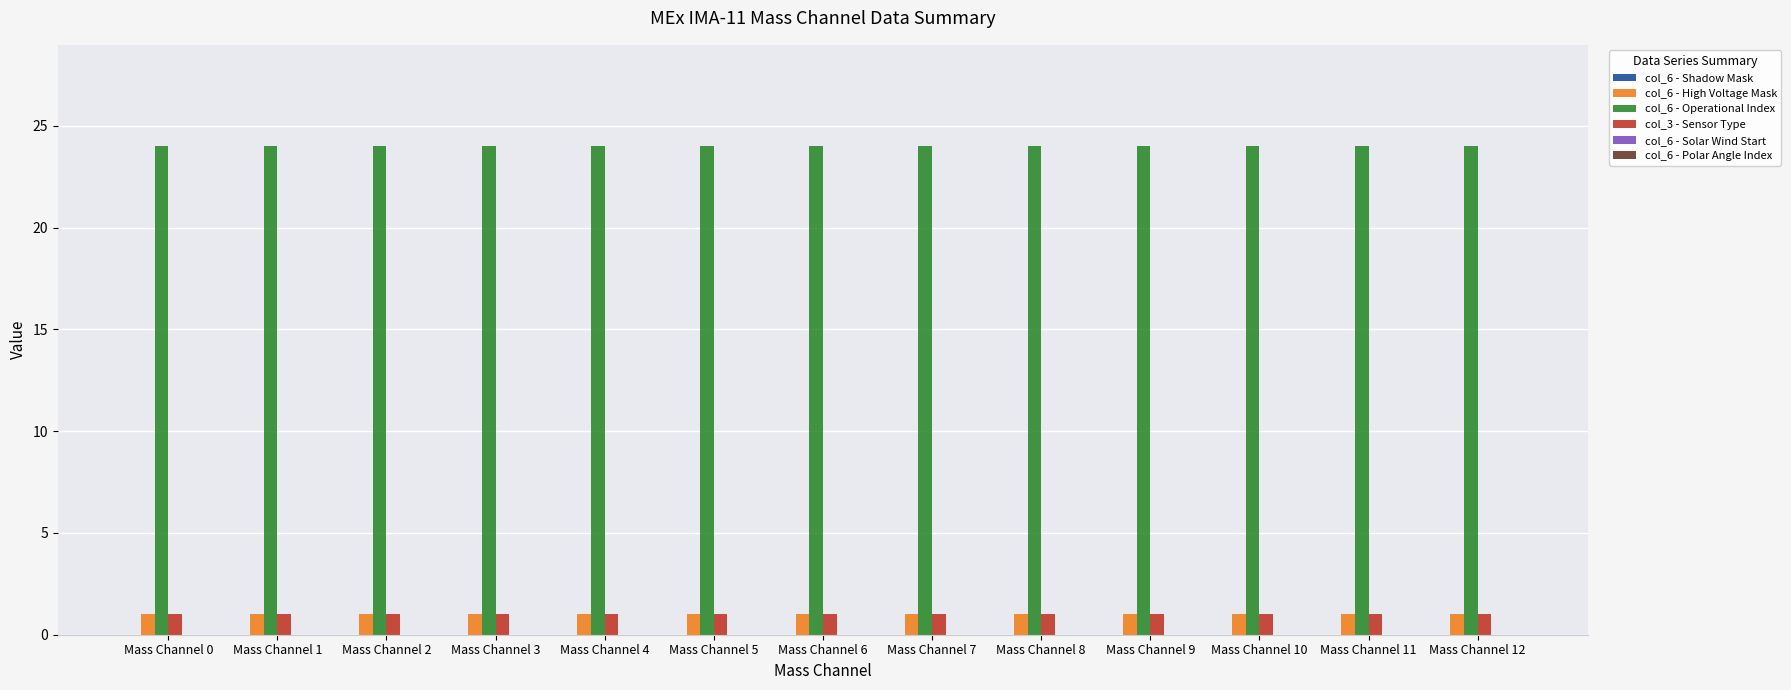

How many bars are there in each group?

3